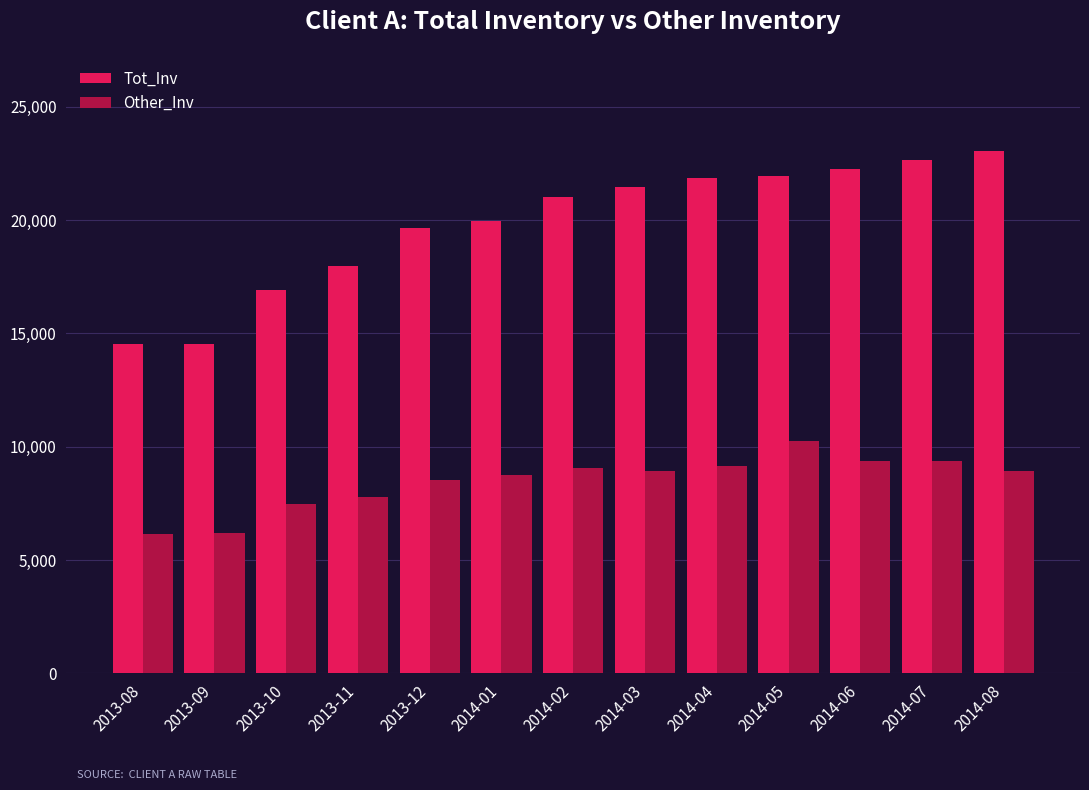

What is the difference between the second highest and minimum values in the Tot_Inv series?

8111